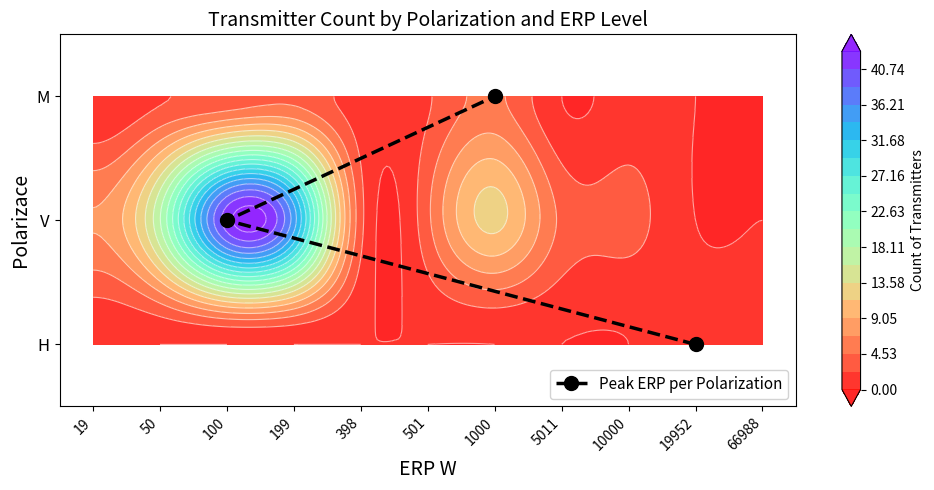

Where does the data first go above 1?

1000